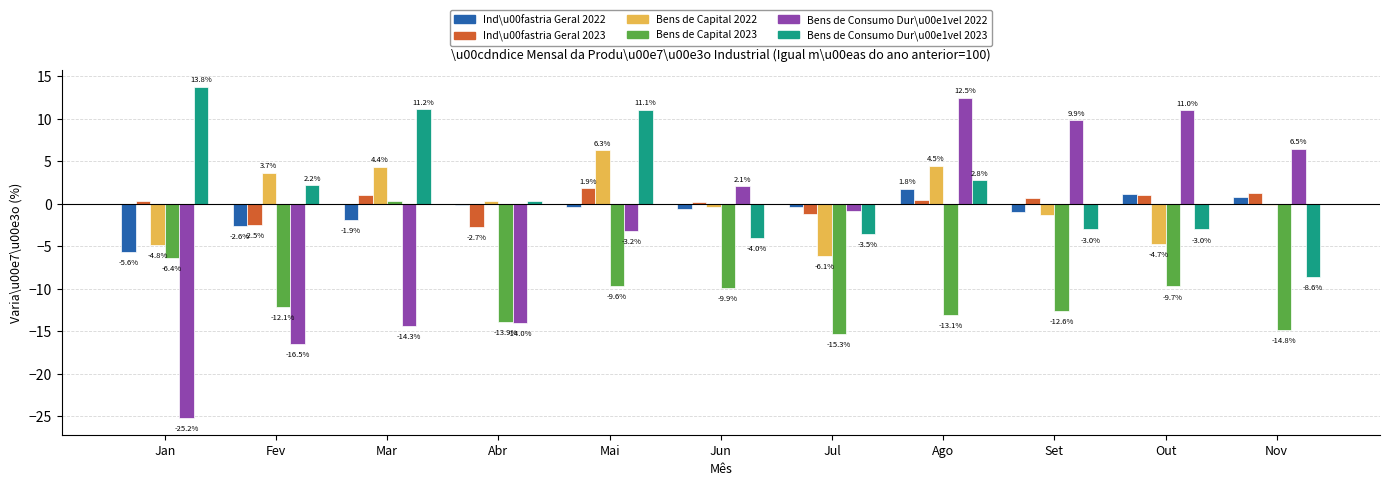

What is the sum of the Ind\u00fastria Geral 2023 values at Nov and Mar?

2.3